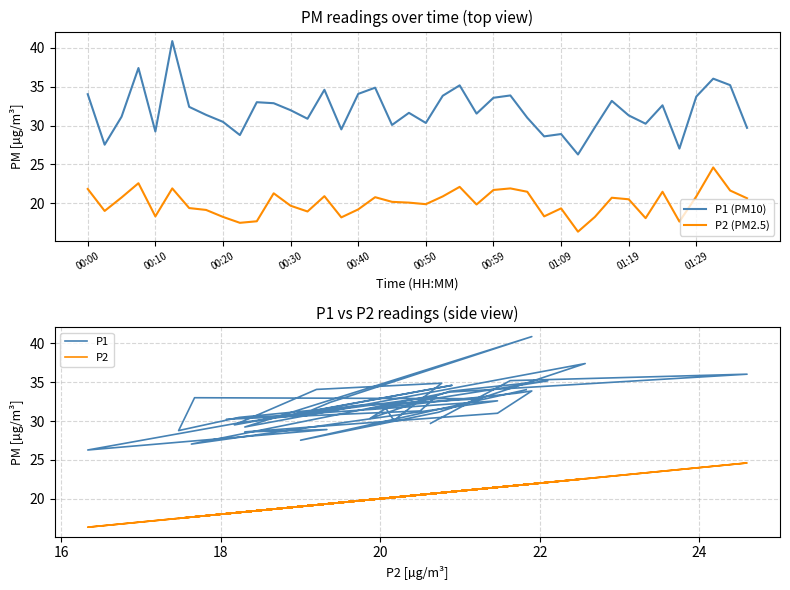

What is the maximum value for P2 (PM2.5)?

24.6